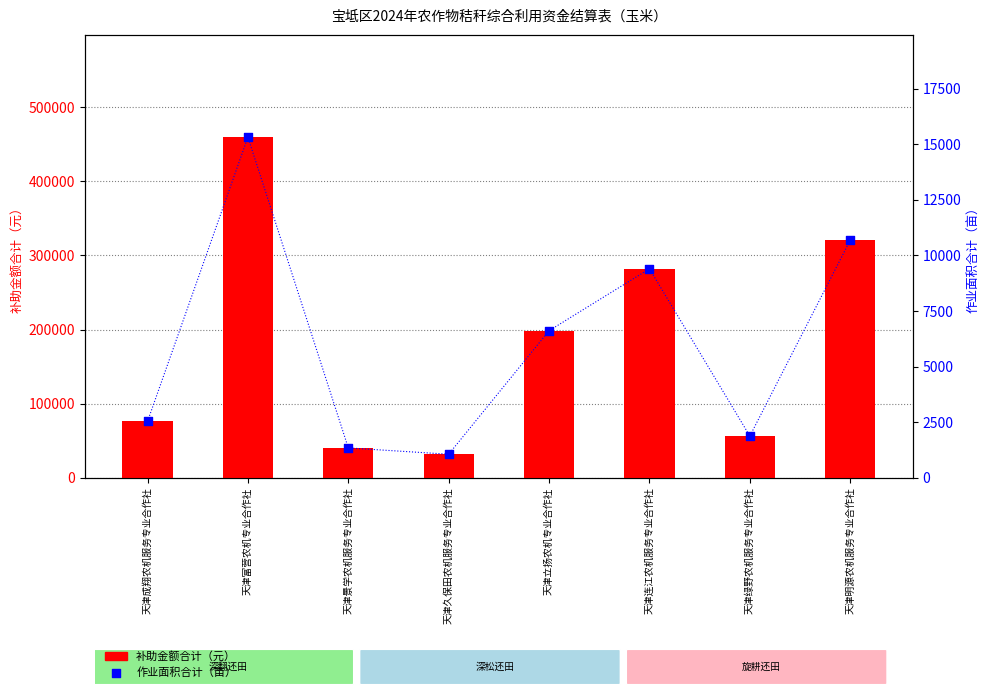

Is the value of 作业面积合计（亩） at 天津富营农机专业合作社 greater than the value of 补助金额合计（元） at 天津成翔农机服务专业合作社?

No